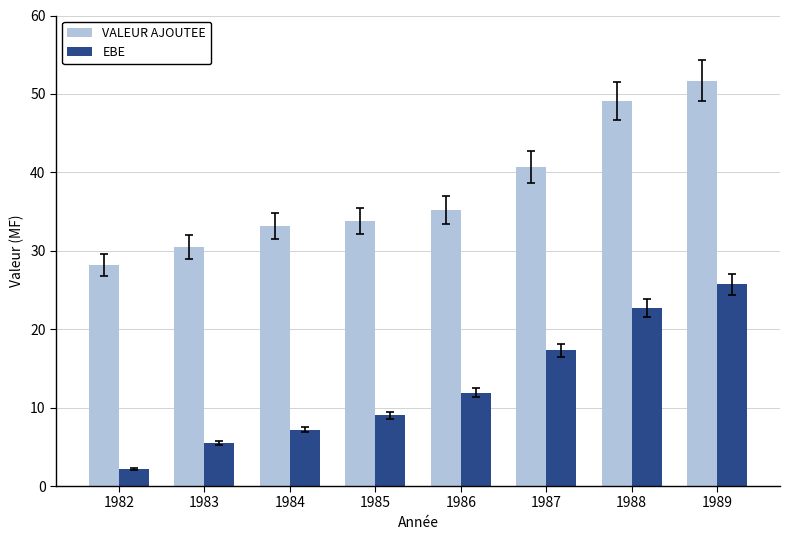

What is the spread (max minus min) of values at 1987?

23.4